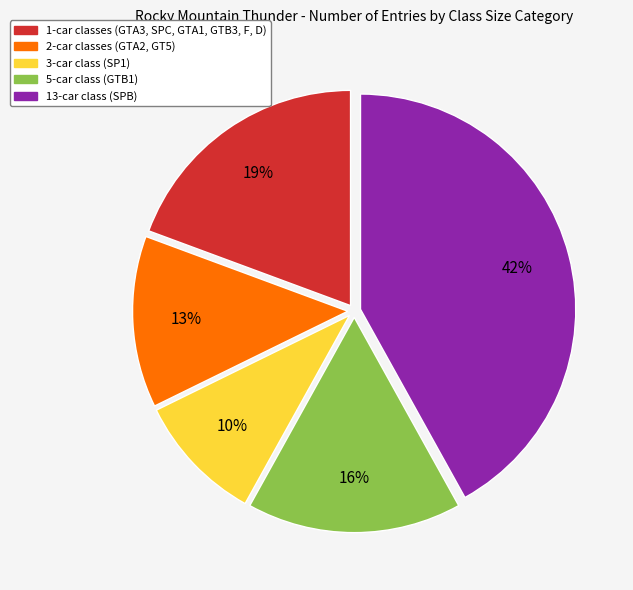

To the nearest percent, what is the average slice percentage?

20%